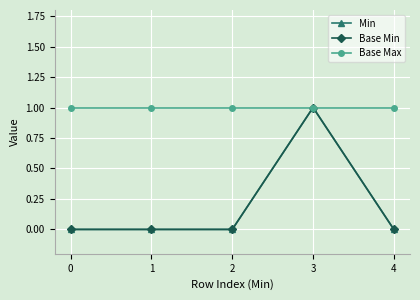

True or false: Base Min and Base Max cross at least once.

False